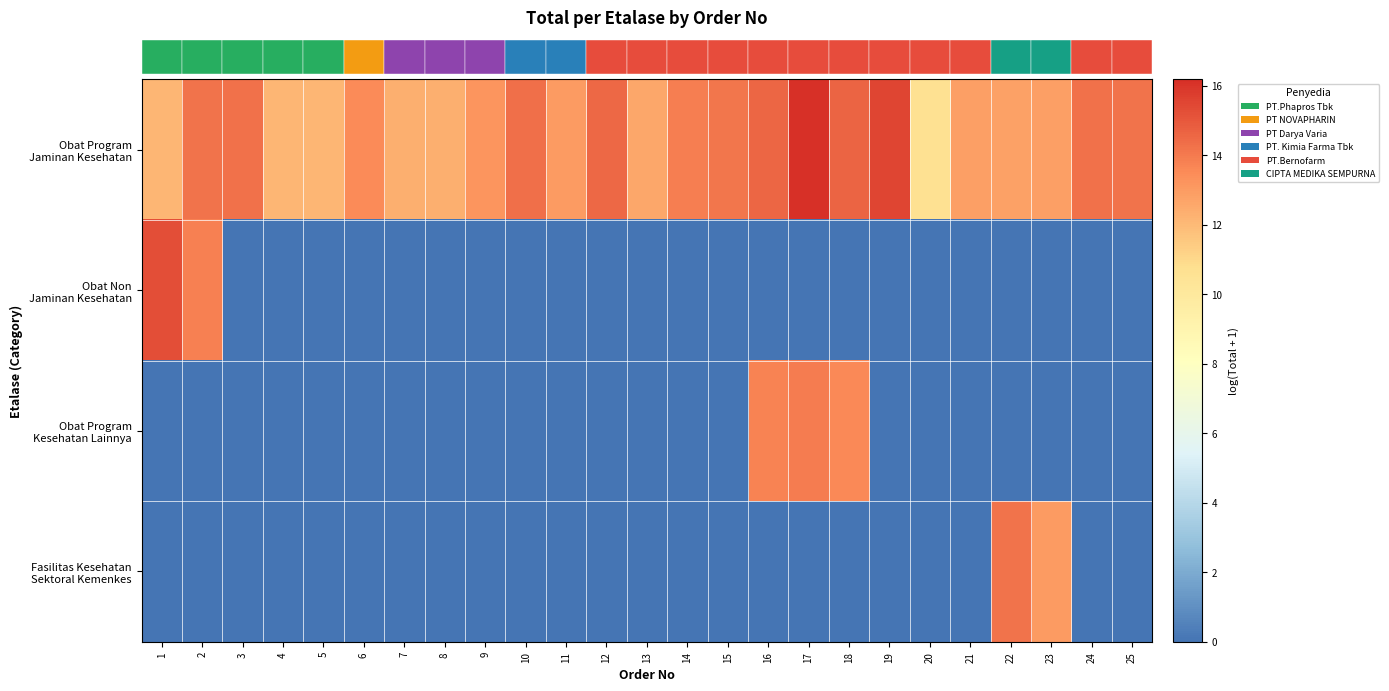

At which category is the sum across all series the highest?

17